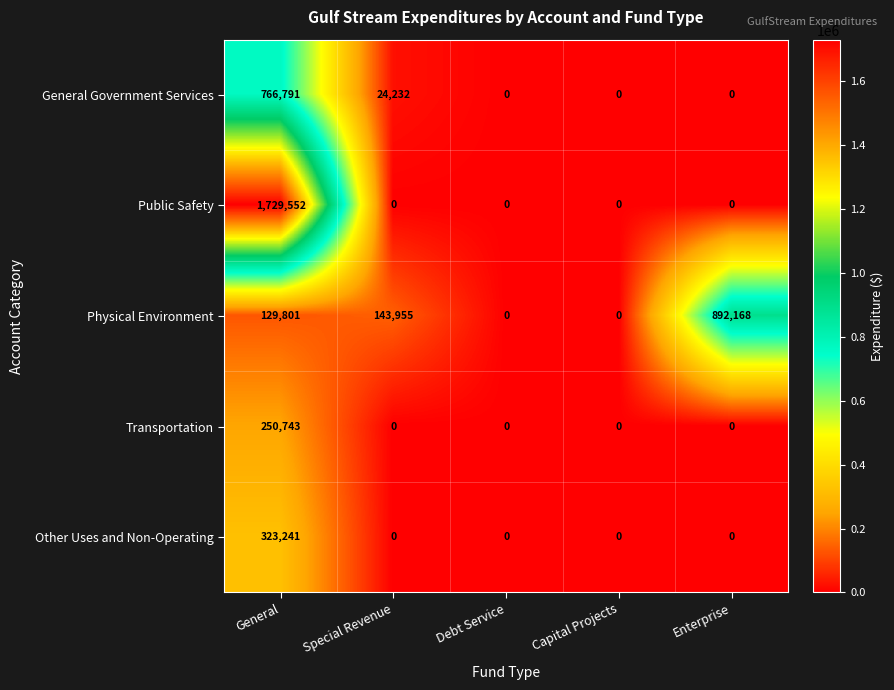

List the series in order of their peak value, highest first.

Public Safety, Physical Environment, General Government Services, Other Uses and Non-Operating, Transportation